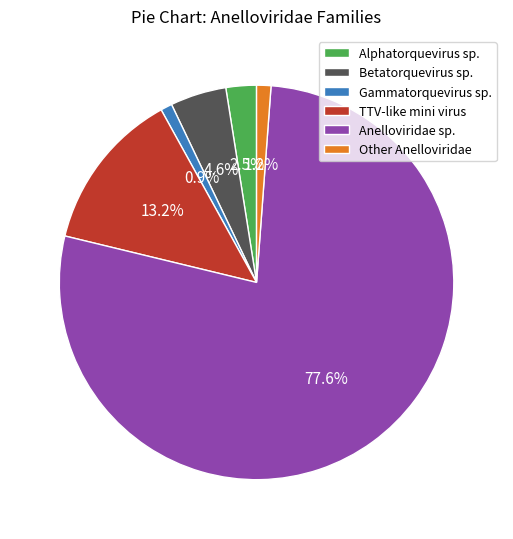

What portion of the pie excludes Alphatorquevirus sp.?

97.5%